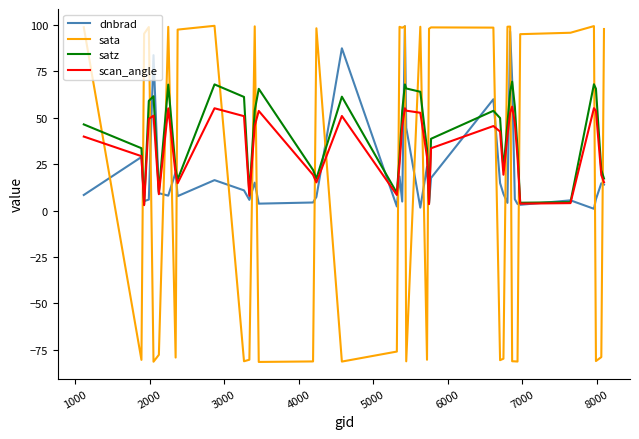

In sata, how many points are higher than both neighbors (excluding endpoints)?

11